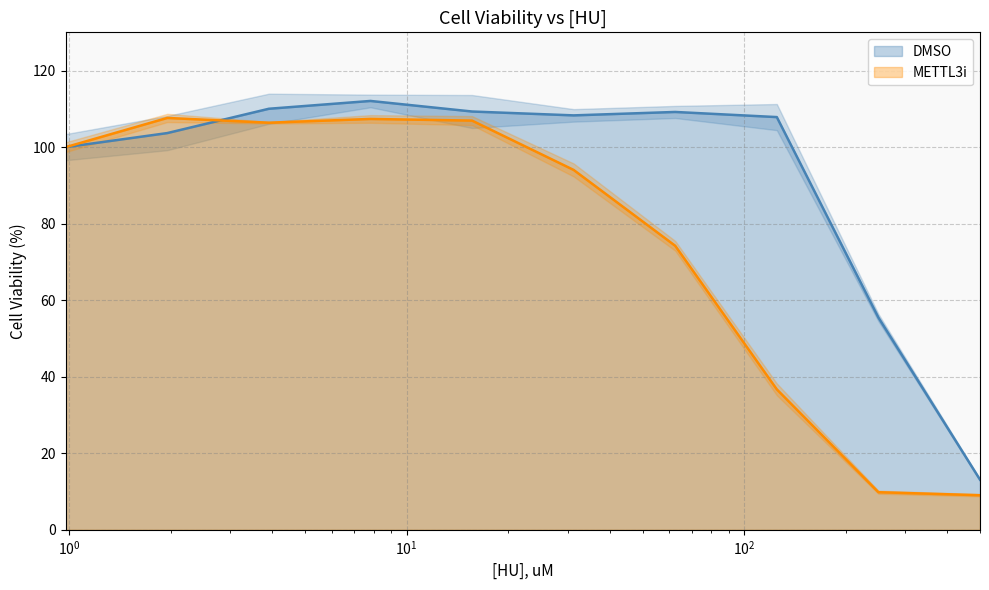

True or false: METTL3i and DMSO intersect in this chart.

True